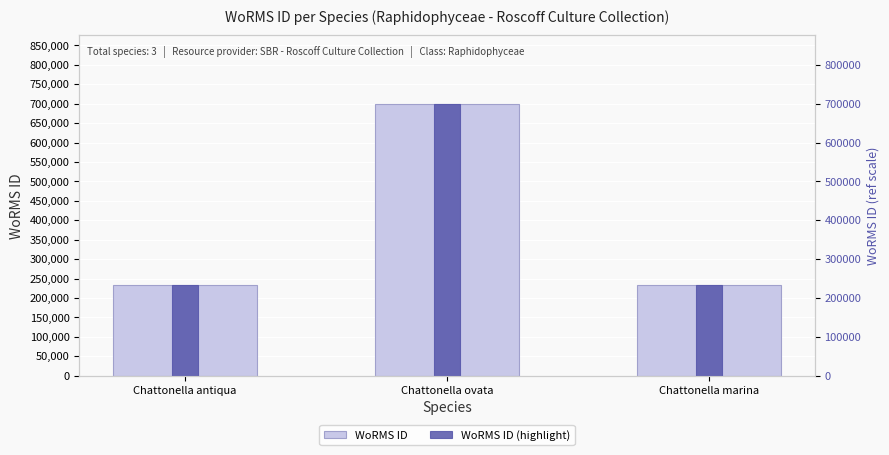

What is the sum of all WoRMS ID values?

1168073